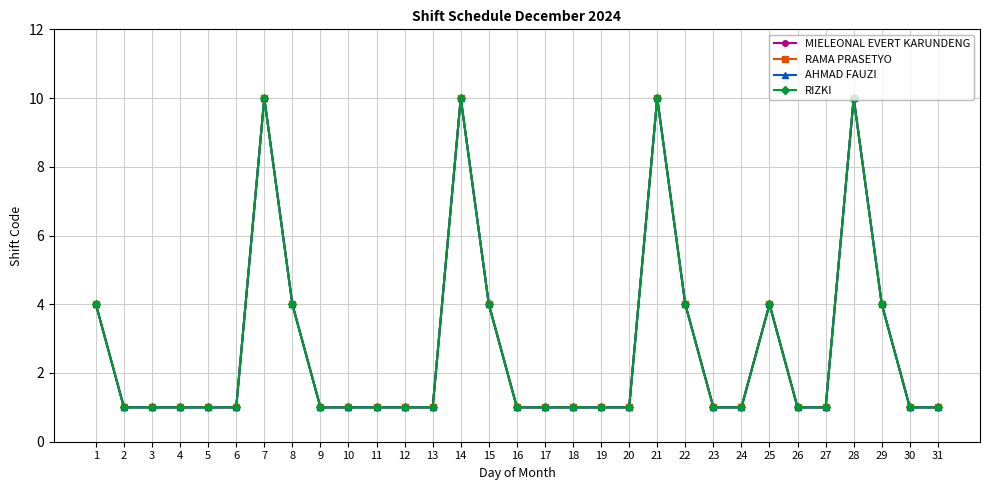

True or false: AHMAD FAUZI and RIZKI intersect in this chart.

False